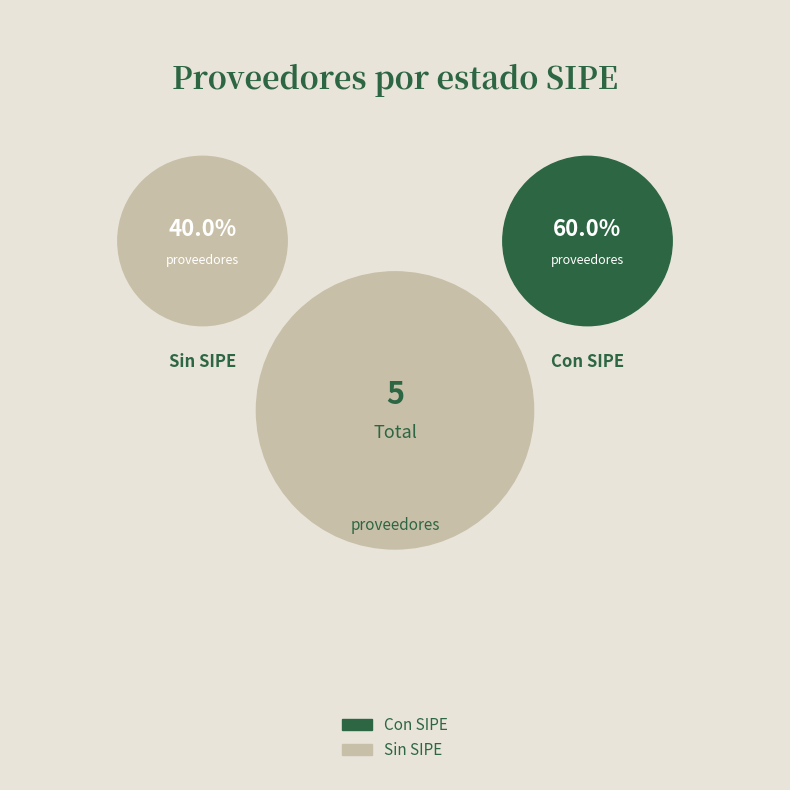

True or false: CARPINTERIA NUÑEZ accounts for 8% of the total.

False